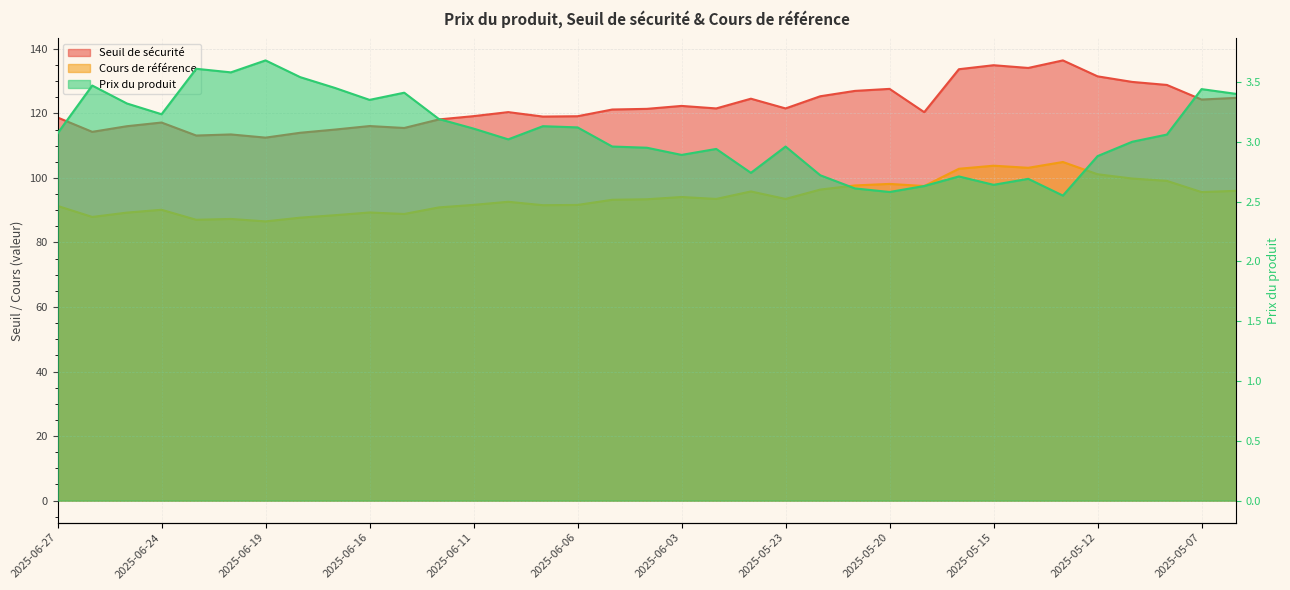

What is the total value across all series at 2025-05-09?

232.6